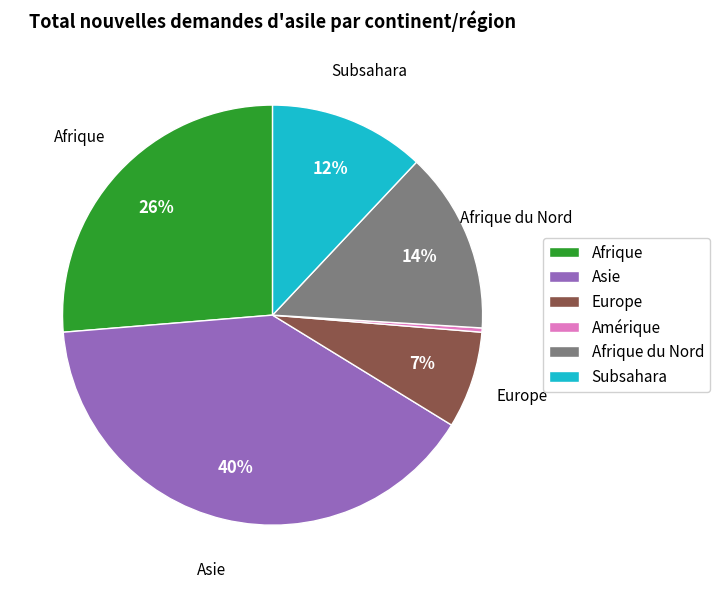

Combined, do Subsahara and Asie account for over 50%?

Yes